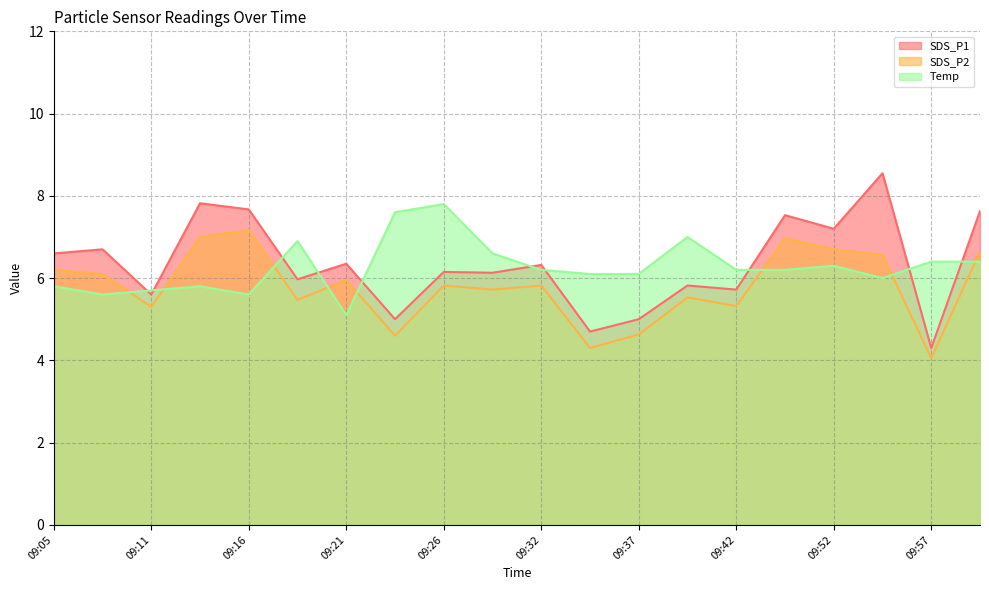

How many data points in SDS_P1 are above 6?

12